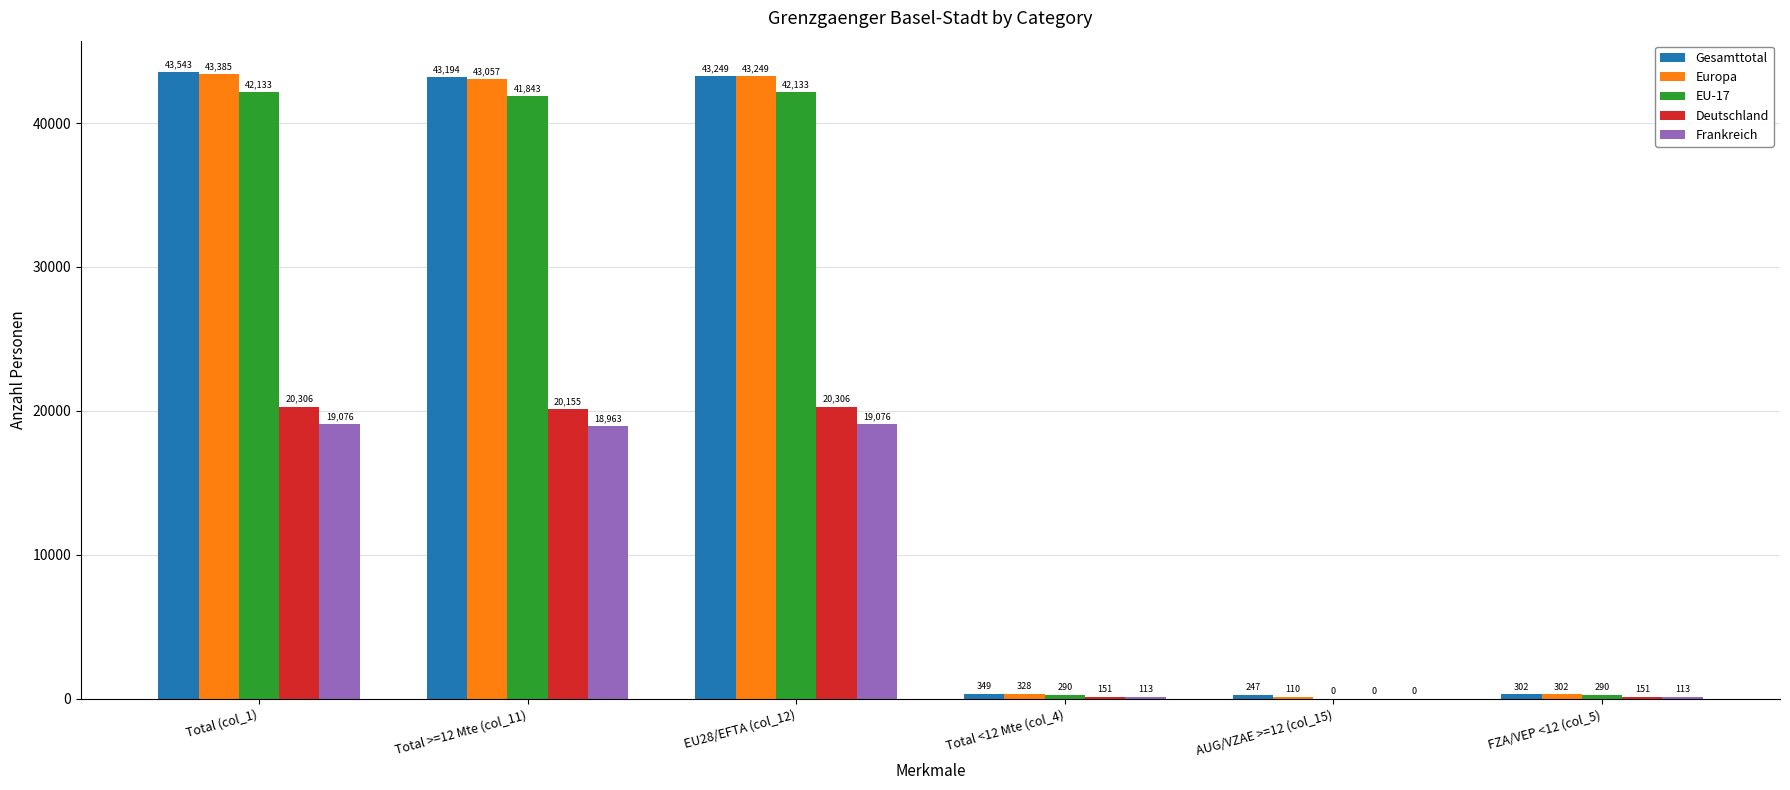

At which label does Europa reach its peak?

Total (col_1)